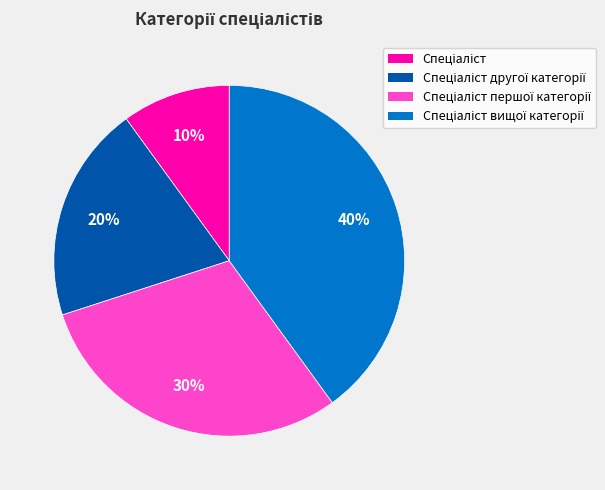

Is there a majority slice in this chart?

No